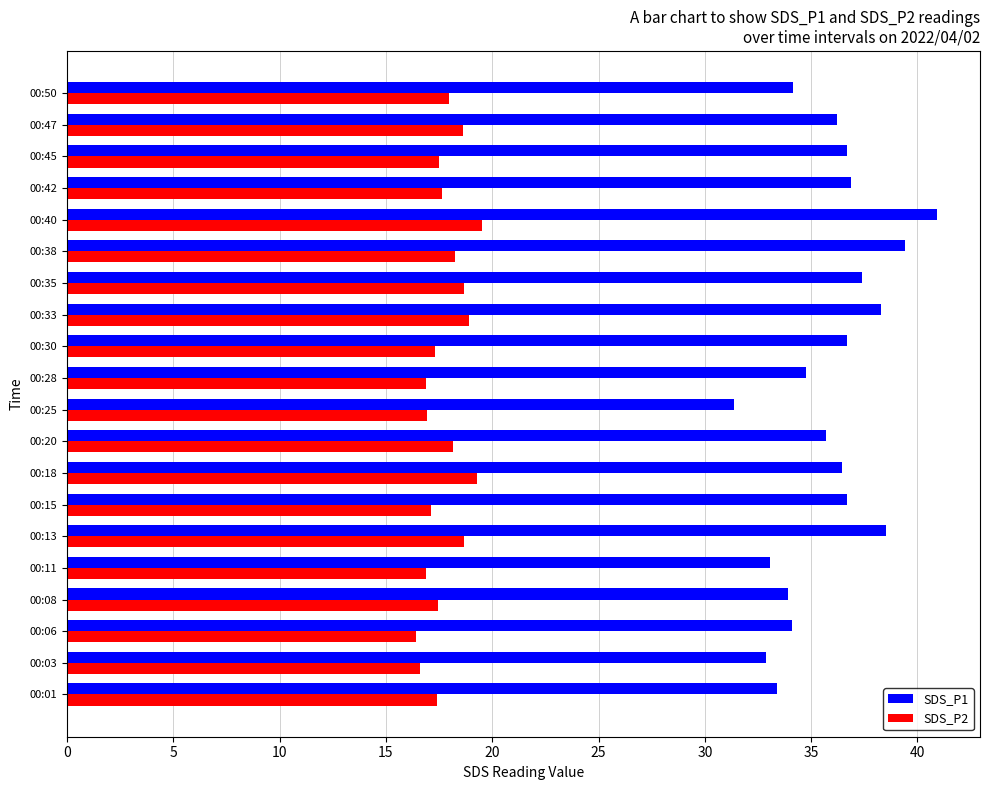

What are all the series names shown in the legend?

SDS_P1, SDS_P2